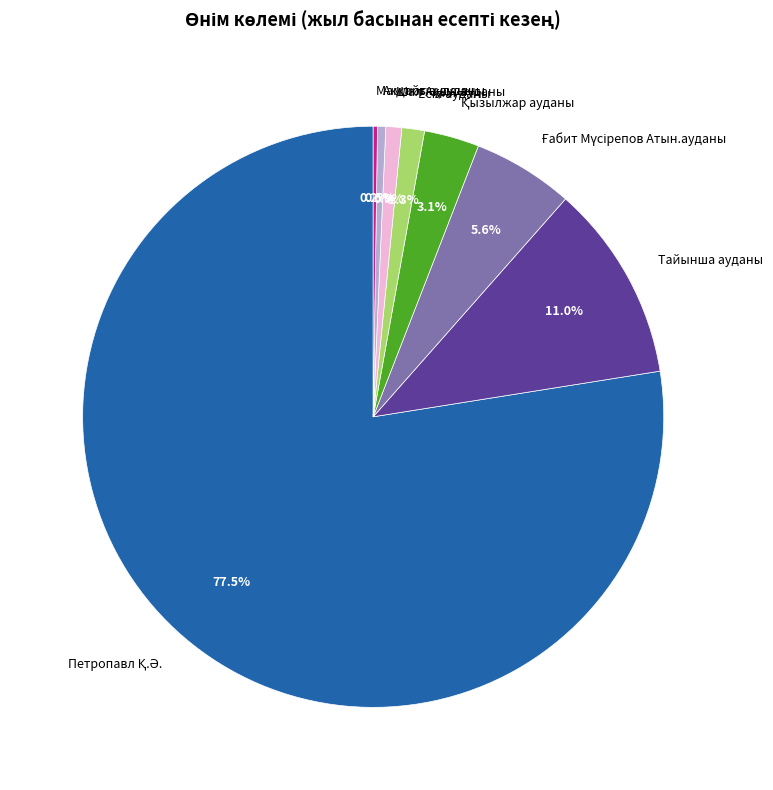

Is there a majority slice in this chart?

Yes